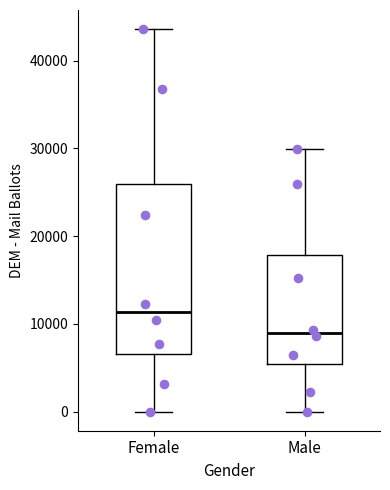

Which box's median line is the lowest?

Male